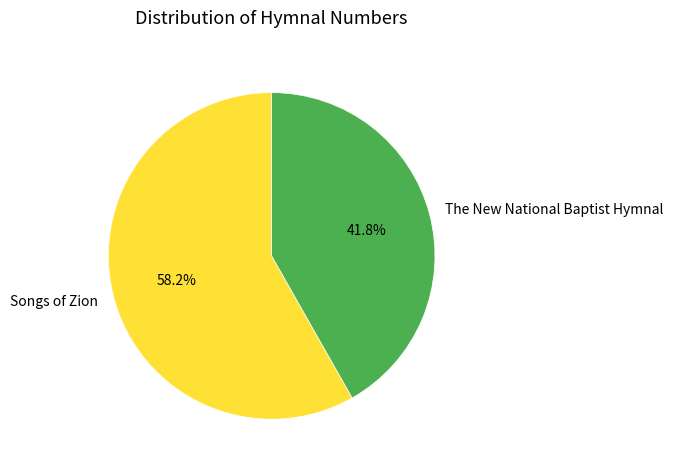

What is the ratio of the value at The New National Baptist Hymnal to the value at Songs of Zion?

0.7